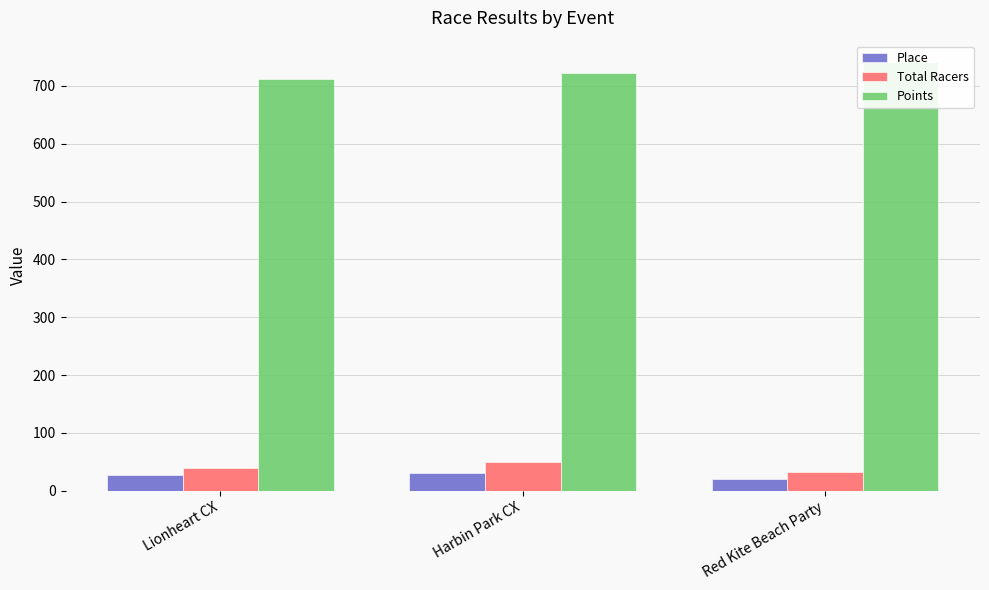

How many Place values are between 20 and 30?

3